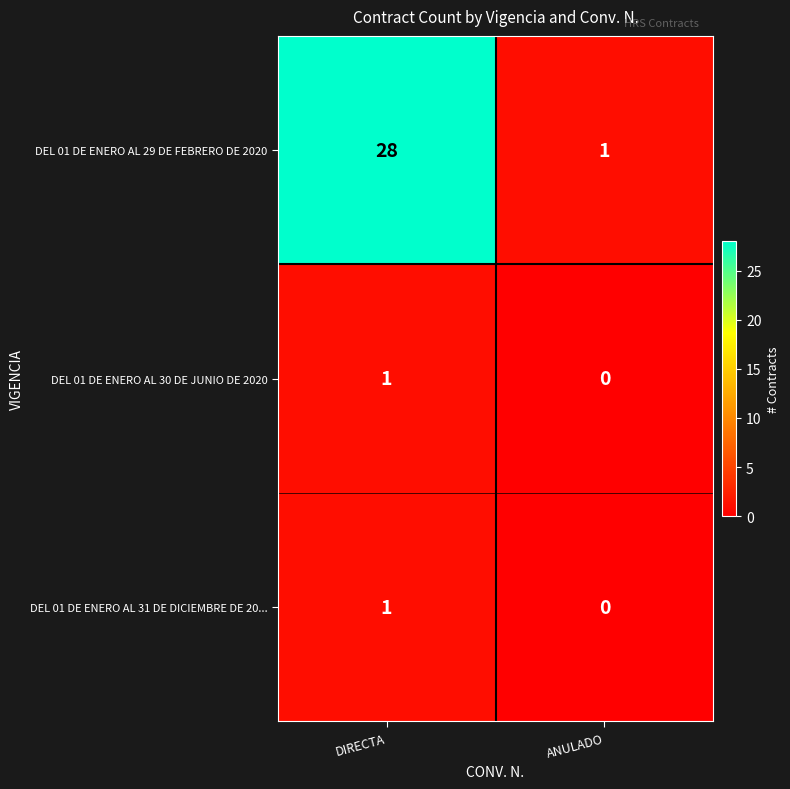

How many categories are shown in the chart?

2